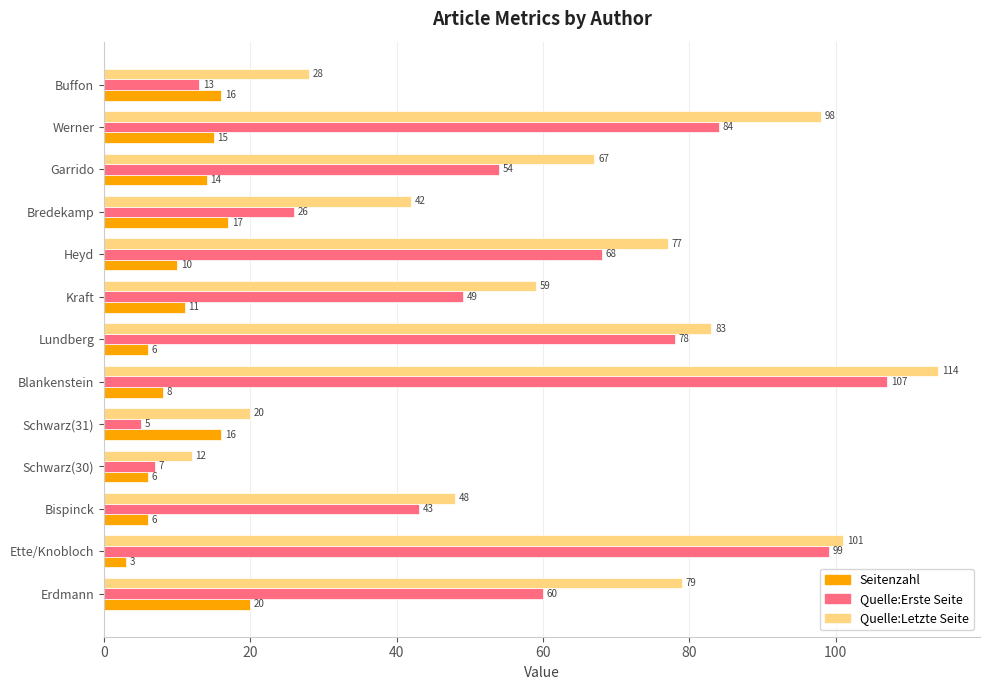

Between Schwarz(31) and Bispinck, which series saw the biggest shift?

Quelle:Erste Seite